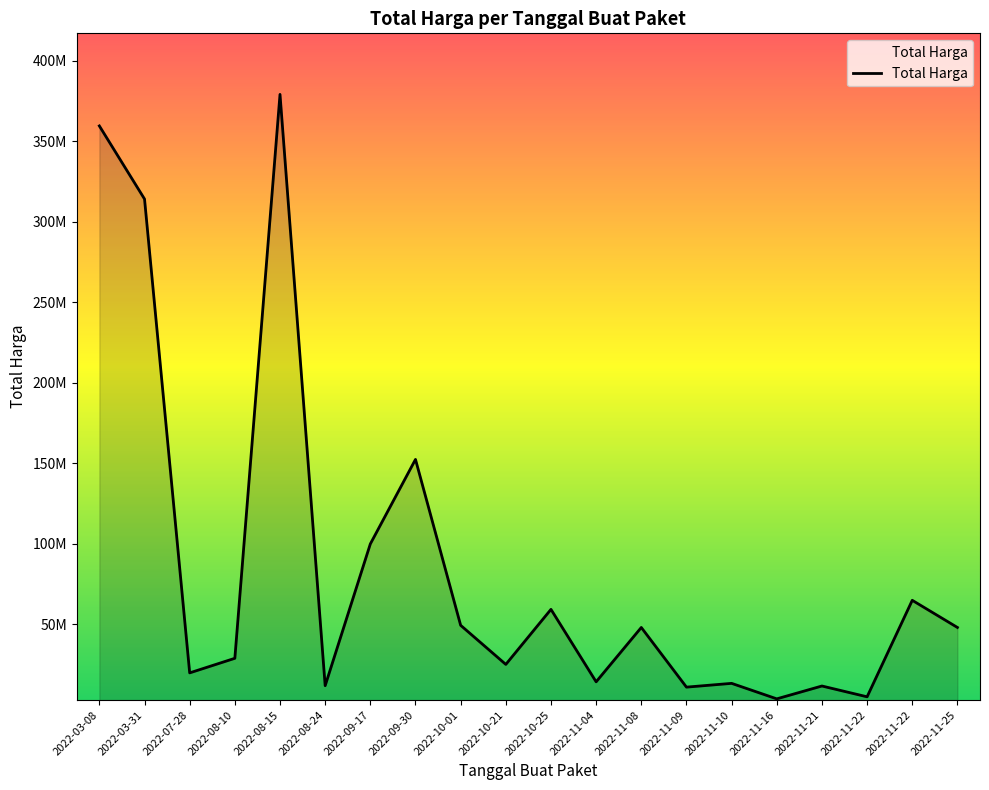

Does the chart have visible grid lines?

No